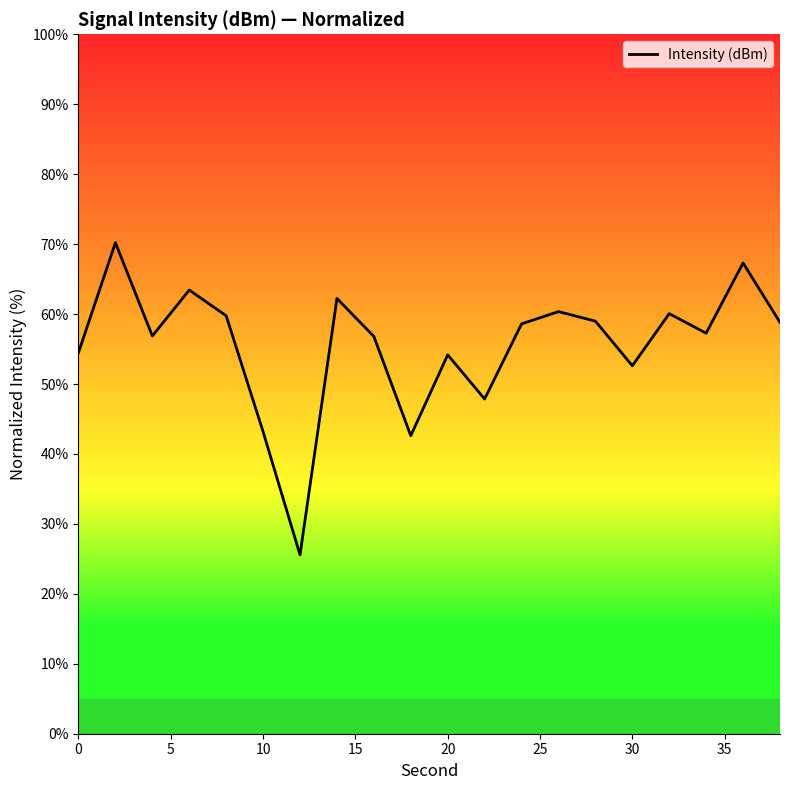

What is the difference between the maximum and minimum values?

44.6